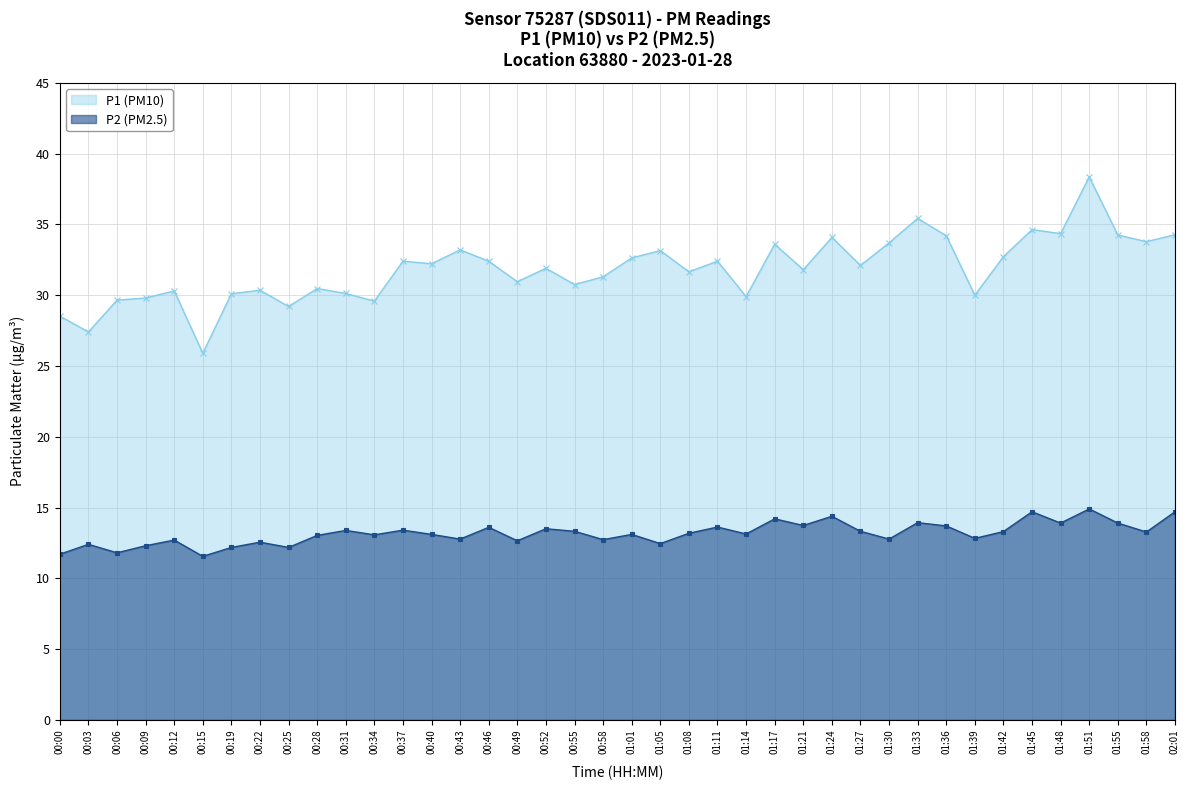

True or false: P2 (PM2.5) and P1 (PM10) cross at least once.

False